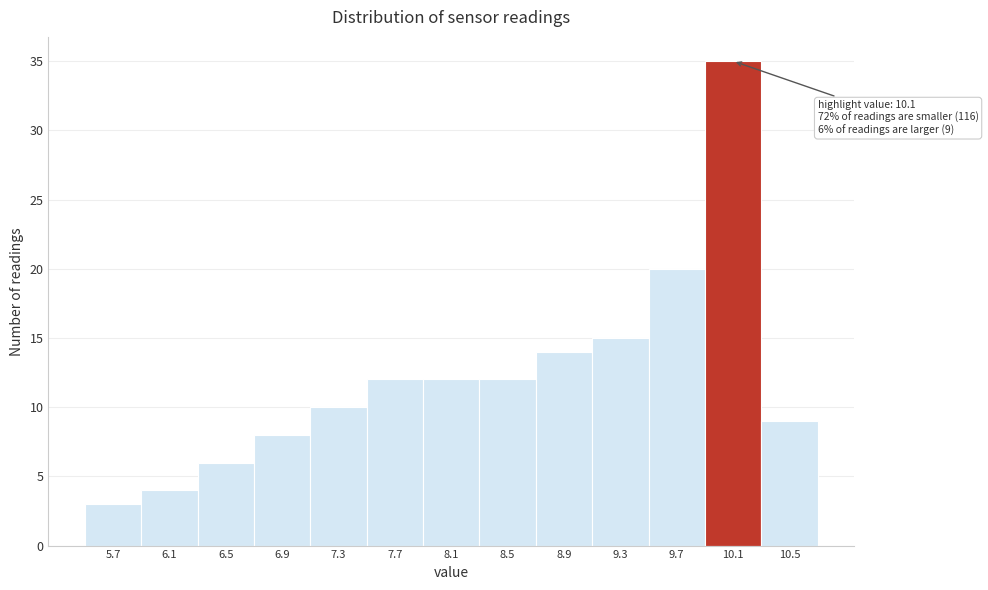

Which range on the x-axis has the tallest bar?

9.9 to 10.3